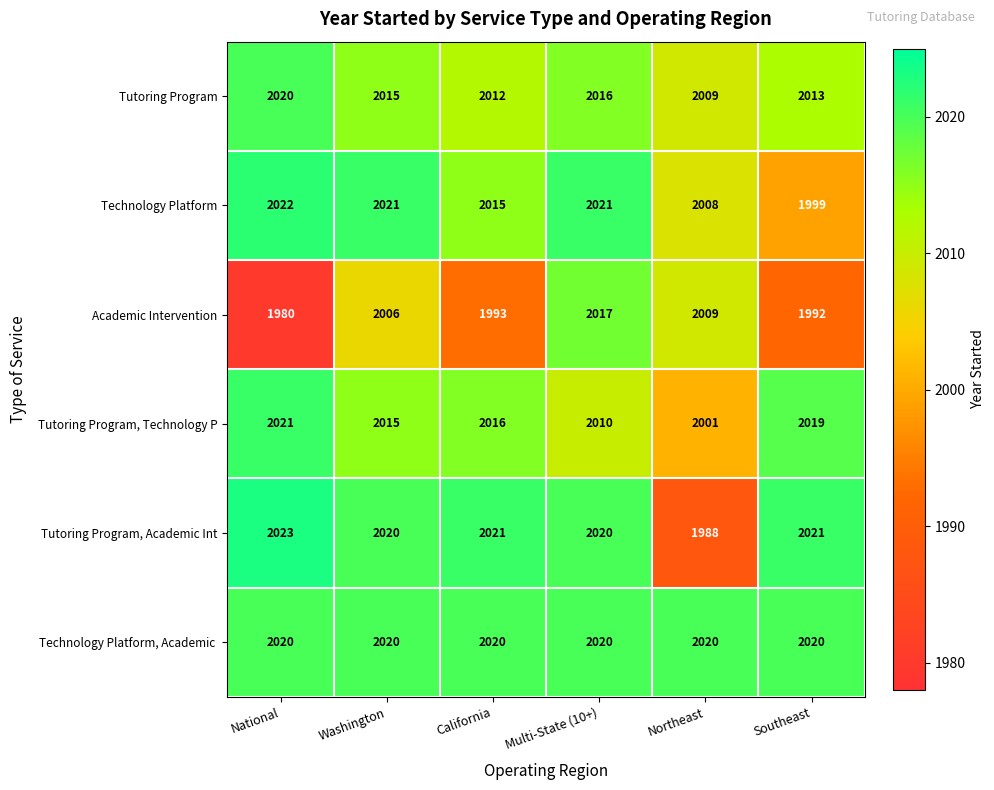

List the labels in order of Academic Intervention value, smallest first.

National, Southeast, California, Washington, Northeast, Multi-State (10+)